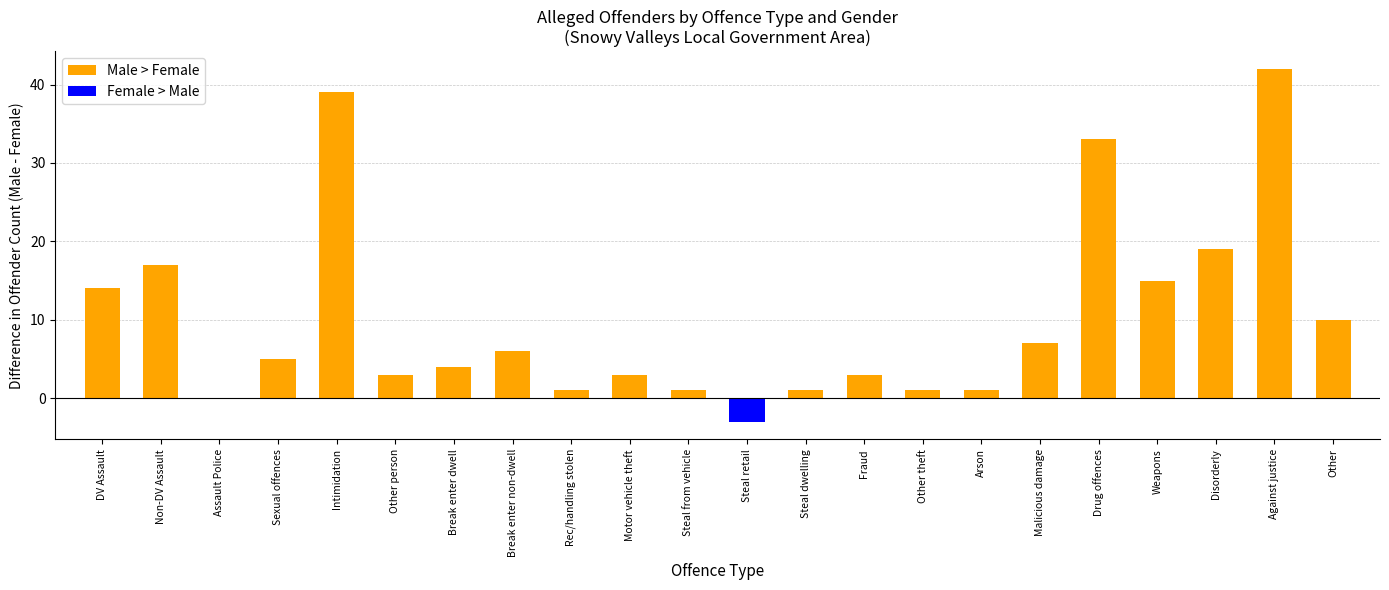

Are the bars grouped side by side (vs. stacked)?

No